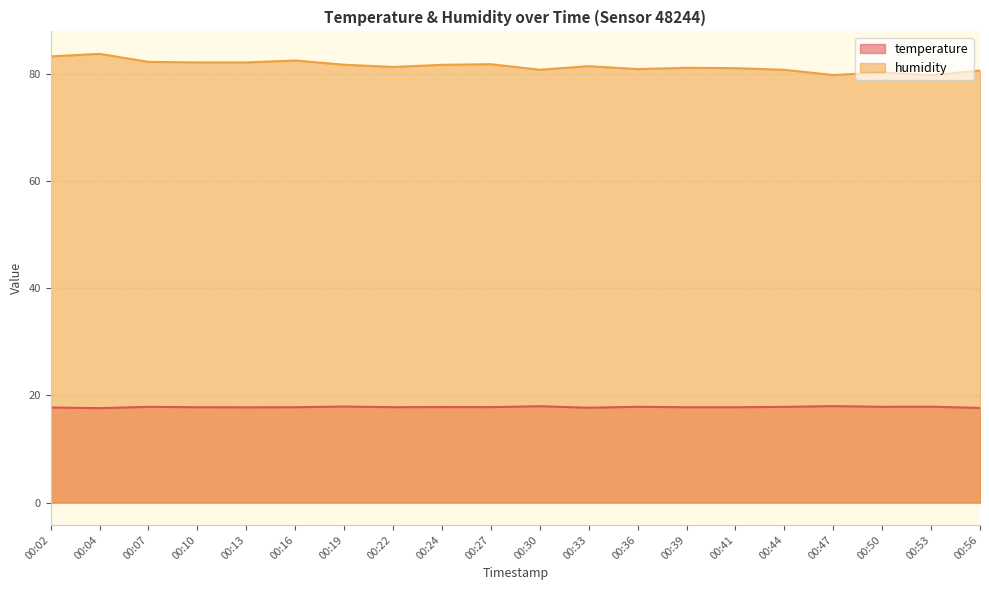

Where is humidity nearest to the value 81?

00:41